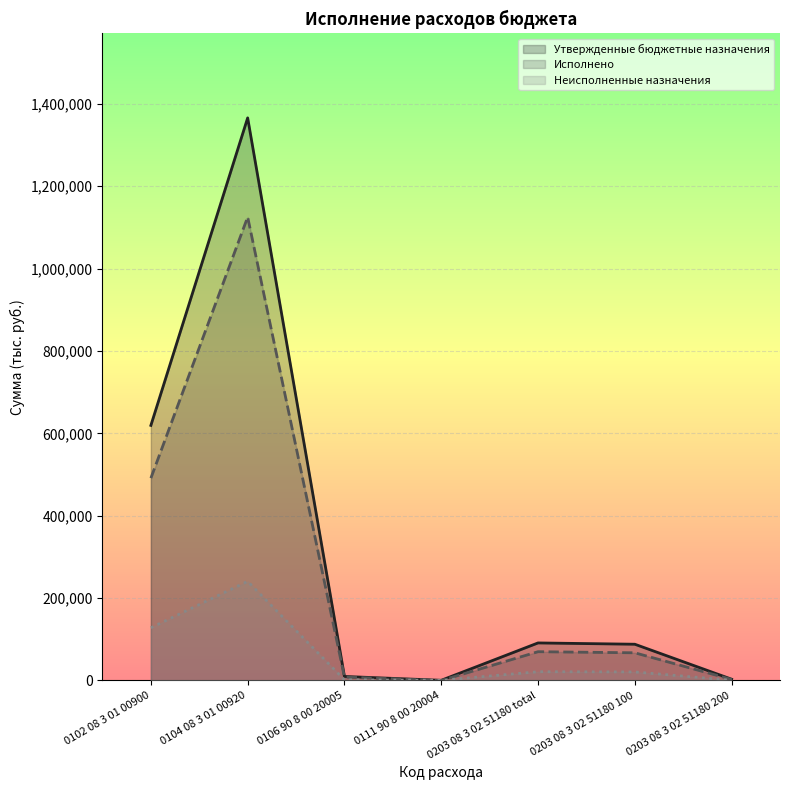

Reading left to right, what are all the values shown in this chart?

Утвержденные бюджетные назначения: 0102 08 3 01 00900=619187.0	0104 08 3 01 00920=1365592.7	0106 90 8 00 20005=9800.0	0111 90 8 00 20004=500.0	0203 08 3 02 51180 total=91182.0	0203 08 3 02 51180 100=88024.0	0203 08 3 02 51180 200=3158.0
Исполнено: 0102 08 3 01 00900=491197.3	0104 08 3 01 00920=1124902.2	0106 90 8 00 20005=8200.0	0111 90 8 00 20004=0.0	0203 08 3 02 51180 total=69895.0	0203 08 3 02 51180 100=67245.0	0203 08 3 02 51180 200=2650.0
Неисполненные назначения: 0102 08 3 01 00900=127989.7	0104 08 3 01 00920=240690.5	0106 90 8 00 20005=1600.0	0111 90 8 00 20004=500.0	0203 08 3 02 51180 total=21287.0	0203 08 3 02 51180 100=20779.0	0203 08 3 02 51180 200=508.0